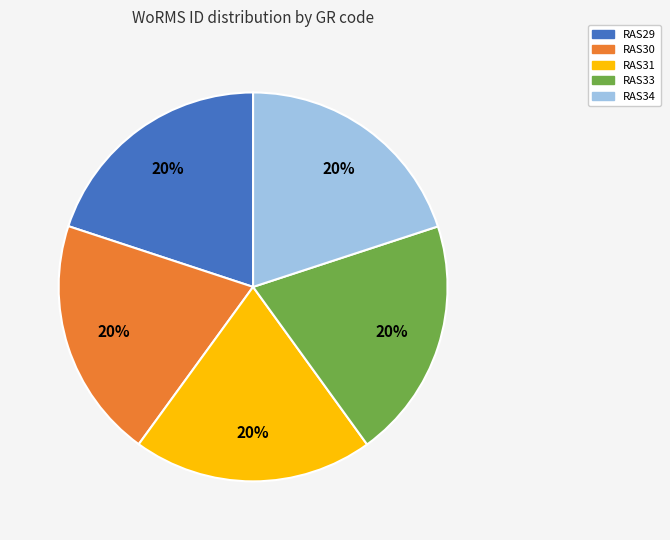

Count the number of slices in the pie.

5